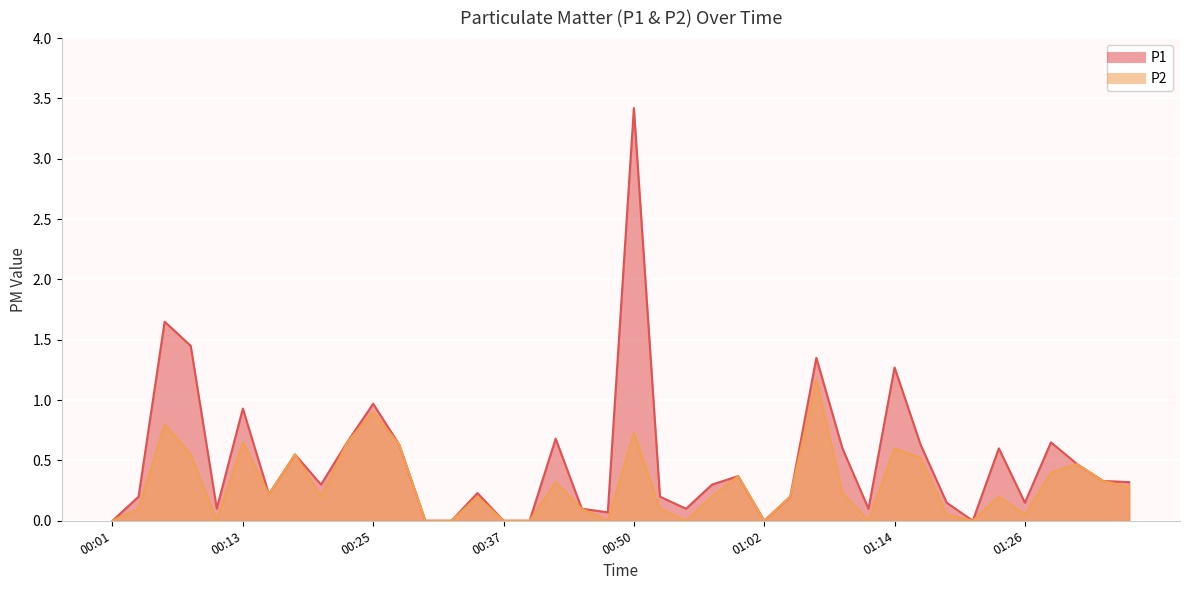

Where is the first local minimum for P2?

00:11